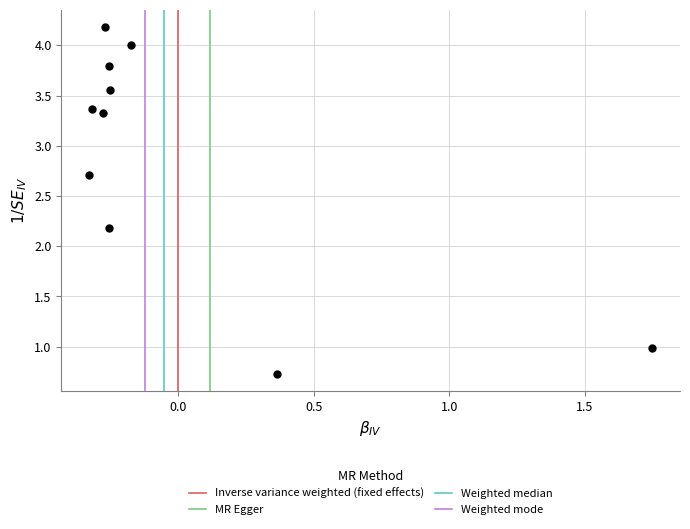

What is the average Y value?

2.9